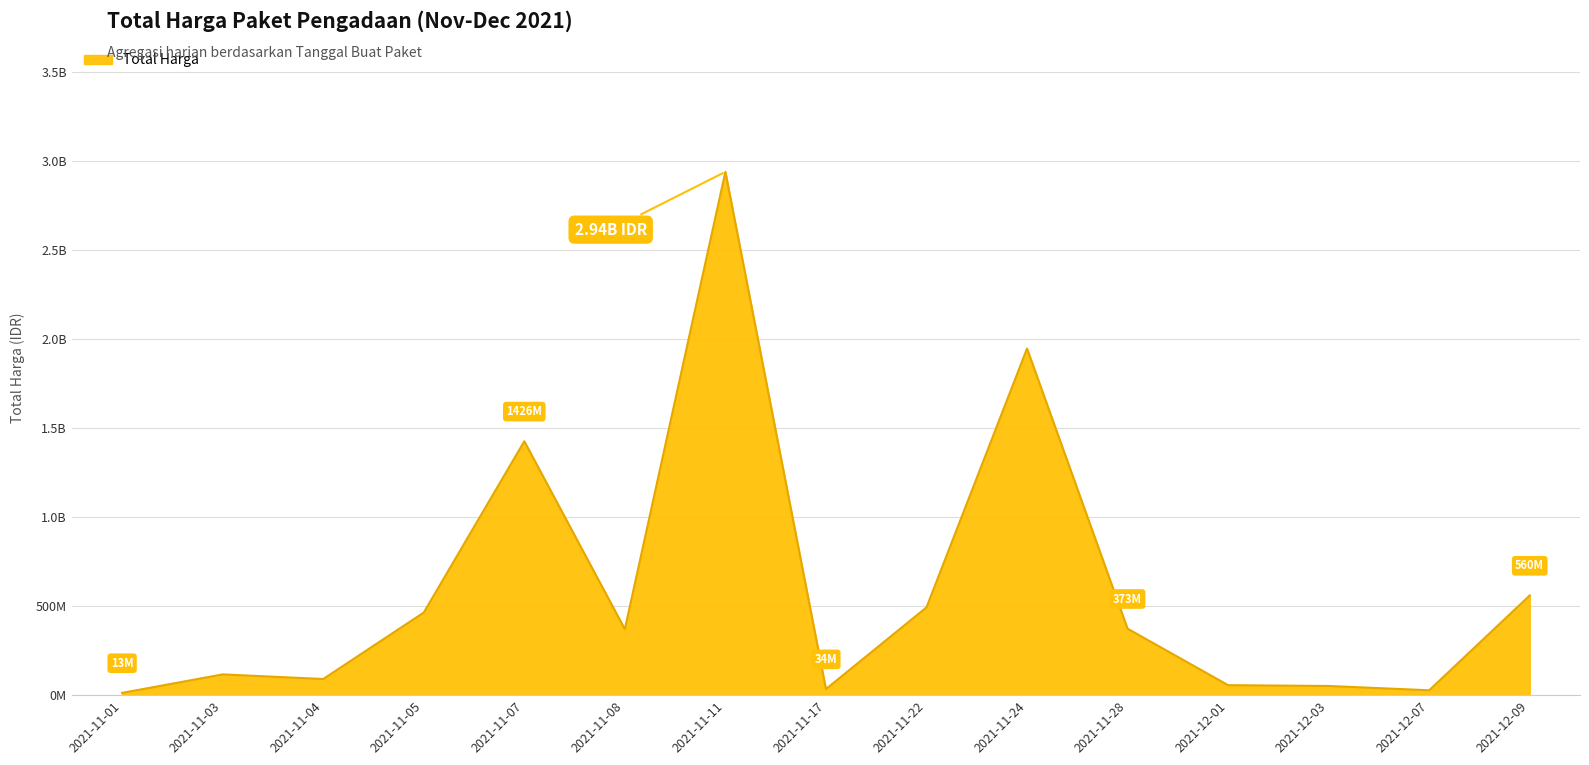

Does the chart display data point markers on the line(s)?

No